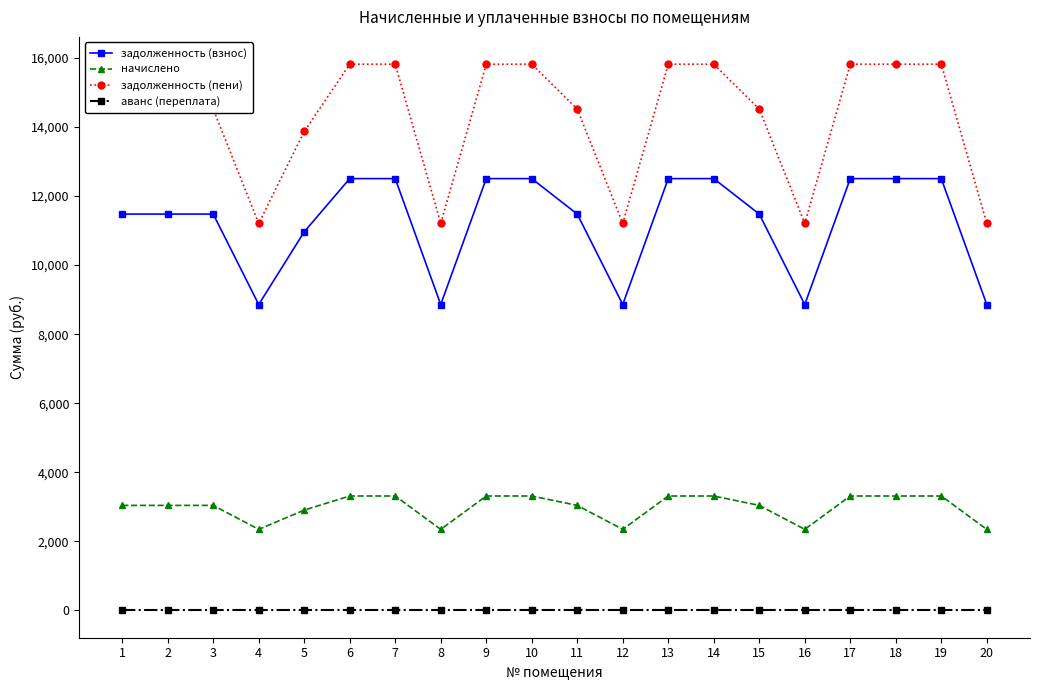

Reading left to right, what are all the values shown in this chart?

задолженность (взнос): 11479.0	11479.0	11479.0	8859.6	10965.4	12506.2	12506.2	8859.6	12506.2	12506.2	11479.0	8859.6	12506.2	12506.2	11479.0	8859.6	12506.2	12506.2	12506.2	8859.6
начислено: 3041.4	3041.4	3041.4	2347.4	2905.3	3313.6	3313.6	2347.4	3313.6	3313.6	3041.4	2347.4	3313.6	3313.6	3041.4	2347.4	3313.6	3313.6	3313.6	2347.4
задолженность (пени): 14520.4	14520.4	14520.4	11207.0	13870.7	15819.7	15819.7	11207.0	15819.7	15819.7	14520.4	11207.0	15819.7	15819.7	14520.4	11207.0	15819.7	15819.7	15819.7	11207.0
аванс (переплата): 0.0	0.0	0.0	0.0	0.0	0.0	0.0	0.0	0.0	0.0	0.0	0.0	0.0	0.0	0.0	0.0	0.0	0.0	0.0	0.0